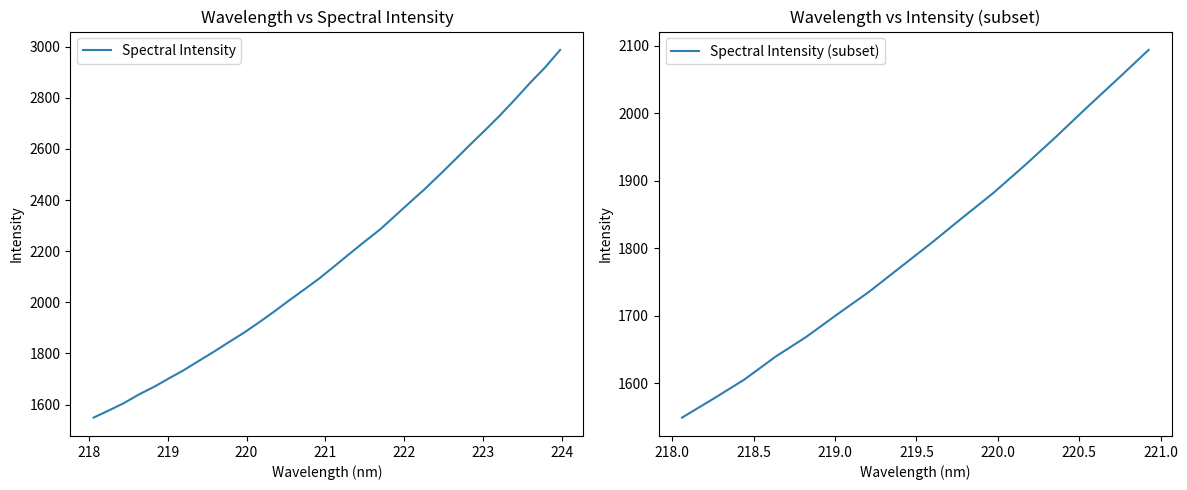

Approximately how many times larger is the value at 220.5444 compared to 223.7895?

0.7